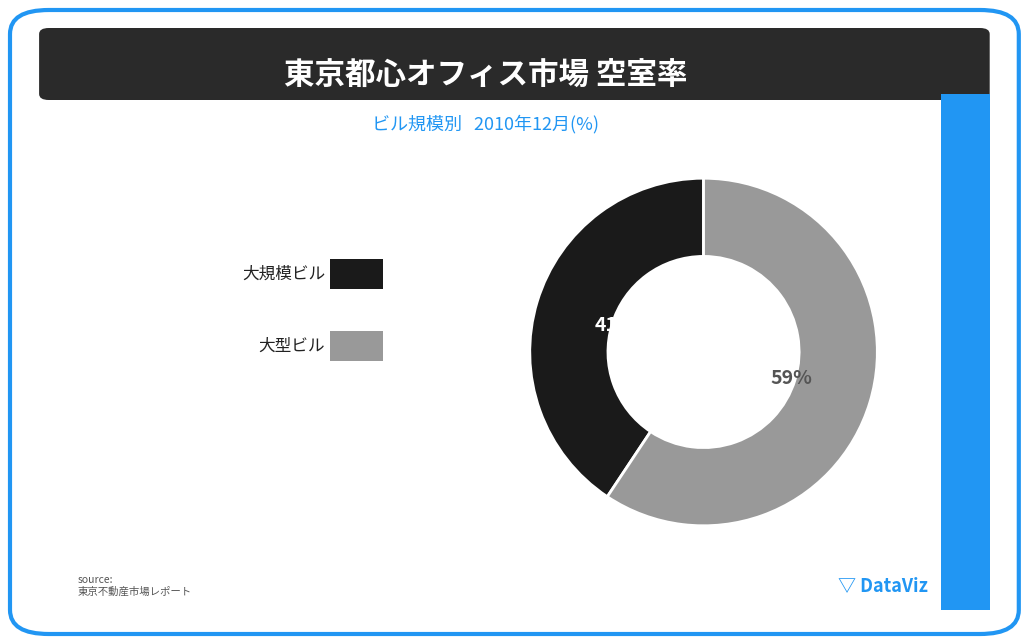

To the nearest percent, what is the average slice percentage?

50%